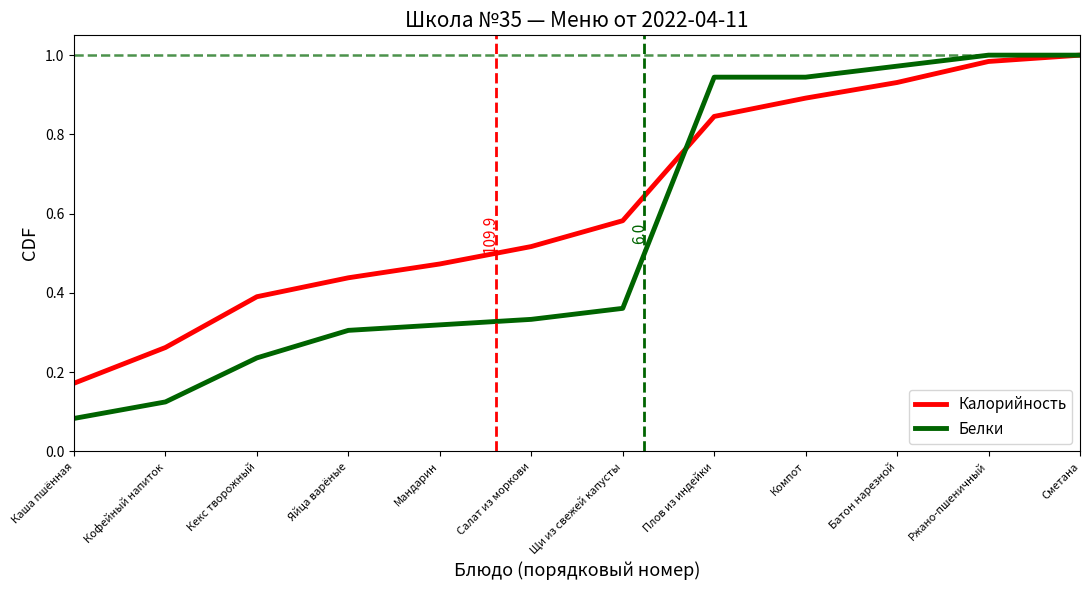

The value of Калорийность at Яйца варёные is 0.4. True or false?

True